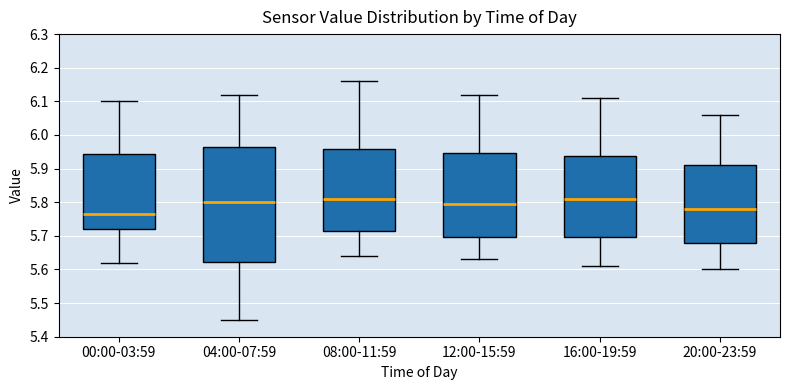

Reading left to right, read every box against the y-axis: the position of its median line, the range the box covers, and the ends of its whiskers. The values are not printed on the chart, so give them approximately, as read against the axis.

00:00-03:59: median 5.77, box 5.72 to 5.94, whiskers 5.62 to 6.10
04:00-07:59: median 5.80, box 5.62 to 5.97, whiskers 5.45 to 6.12
08:00-11:59: median 5.81, box 5.72 to 5.96, whiskers 5.64 to 6.16
12:00-15:59: median 5.80, box 5.70 to 5.95, whiskers 5.63 to 6.12
16:00-19:59: median 5.81, box 5.70 to 5.94, whiskers 5.61 to 6.11
20:00-23:59: median 5.78, box 5.68 to 5.91, whiskers 5.60 to 6.06